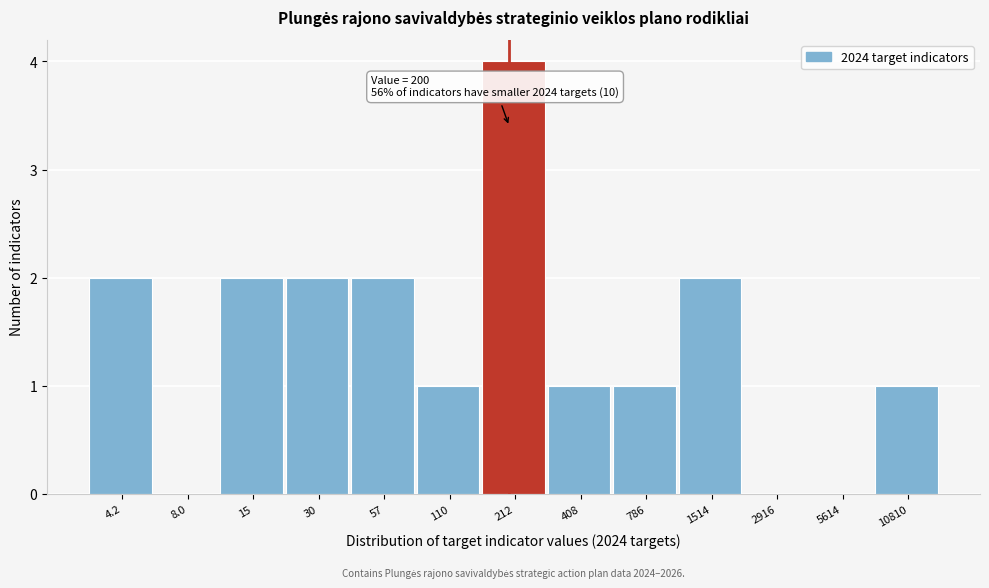

Reading left to right, list all the values displayed in this chart.

4.2=2	8.0=0	15=2	30=2	57=2	110=1	212=4	408=1	786=1	1514=2	2916=0	5614=0	10810=1